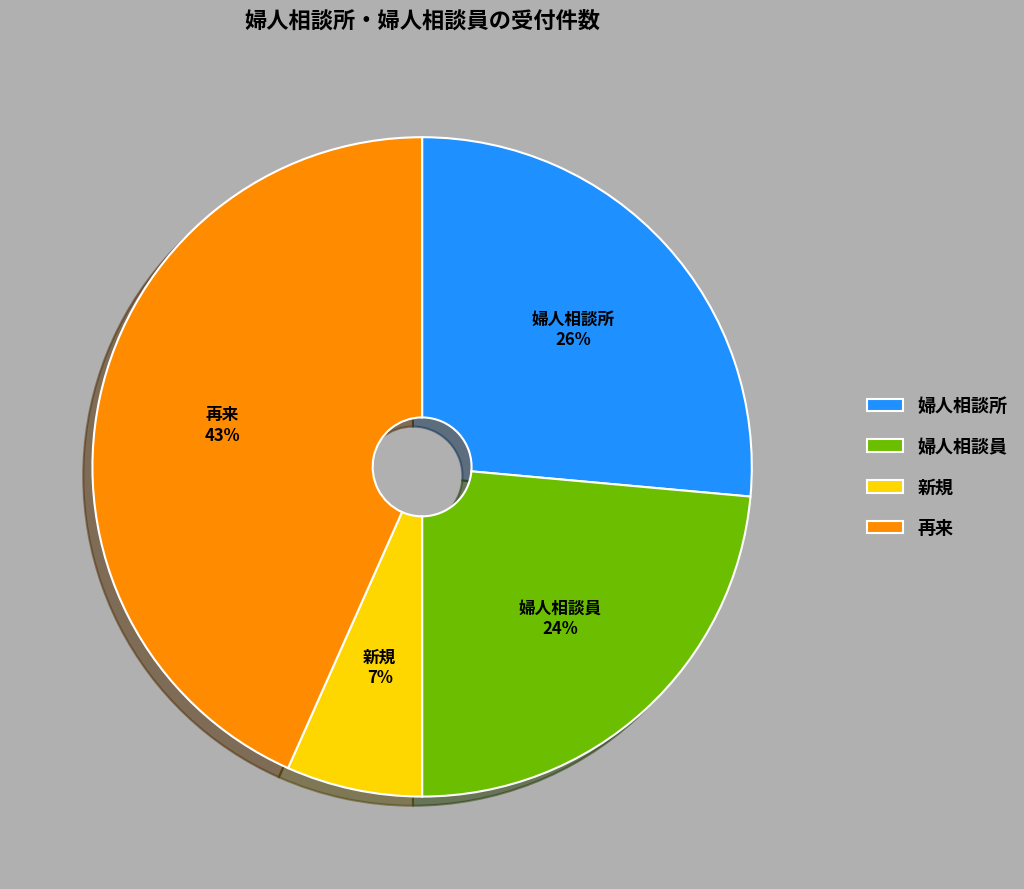

To the nearest percent, what is the average slice percentage?

25%